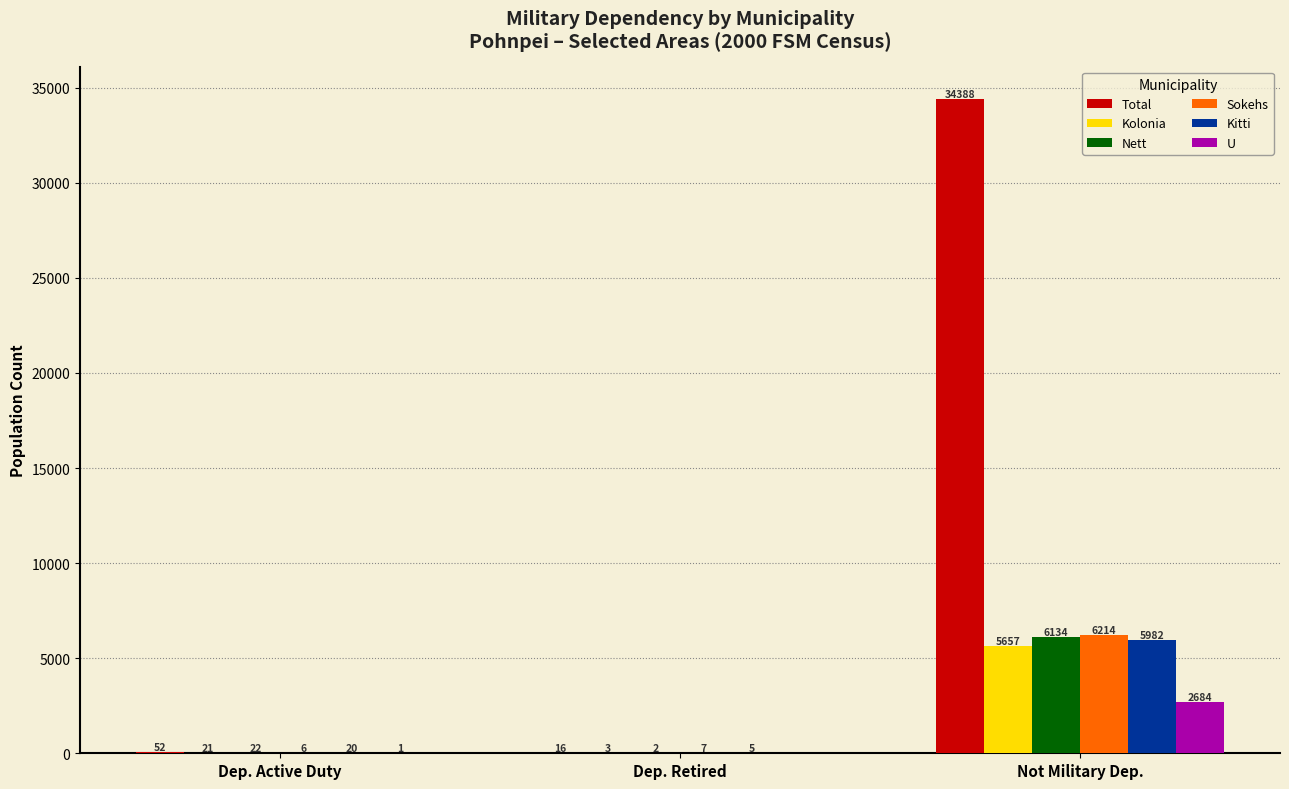

At which label is U closest to 1342?

Dep. Active Duty